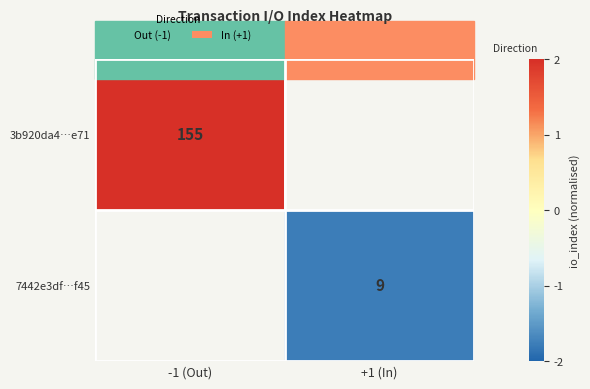

How many series are shown in this chart?

2